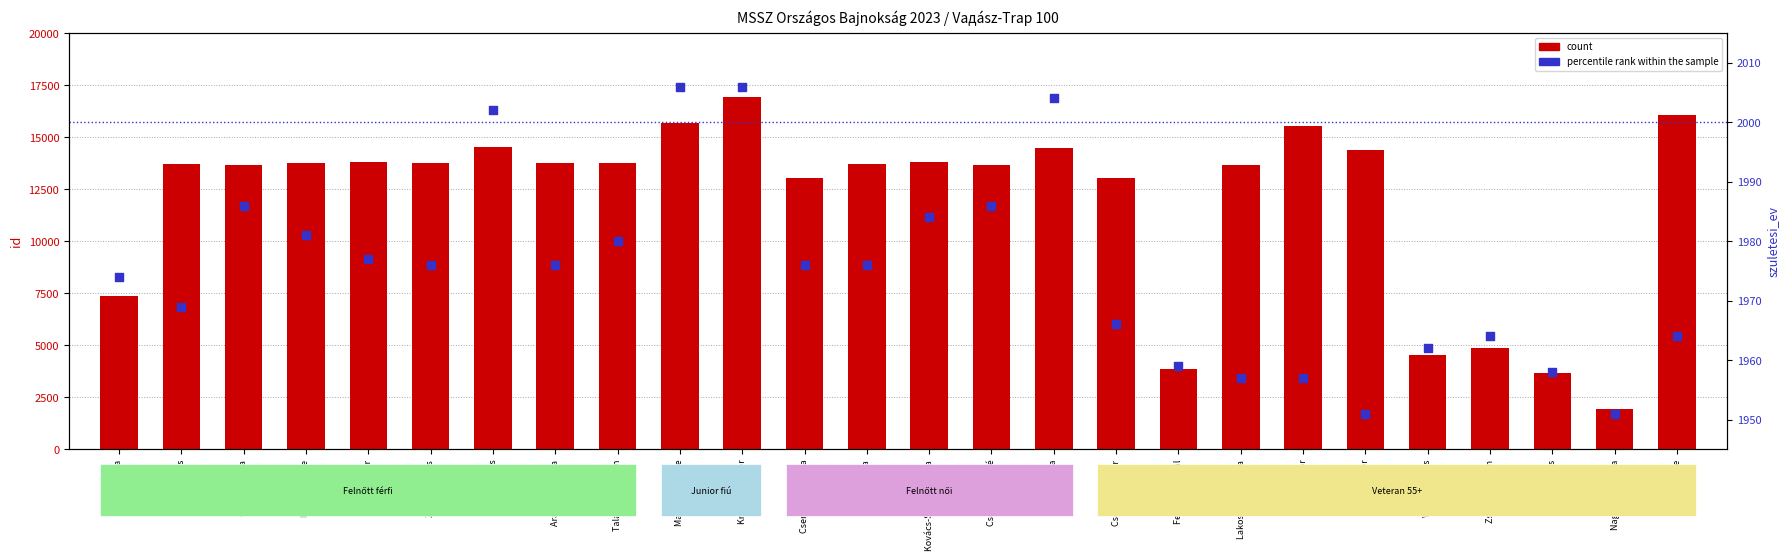

Which series contains the lowest Y value?

count